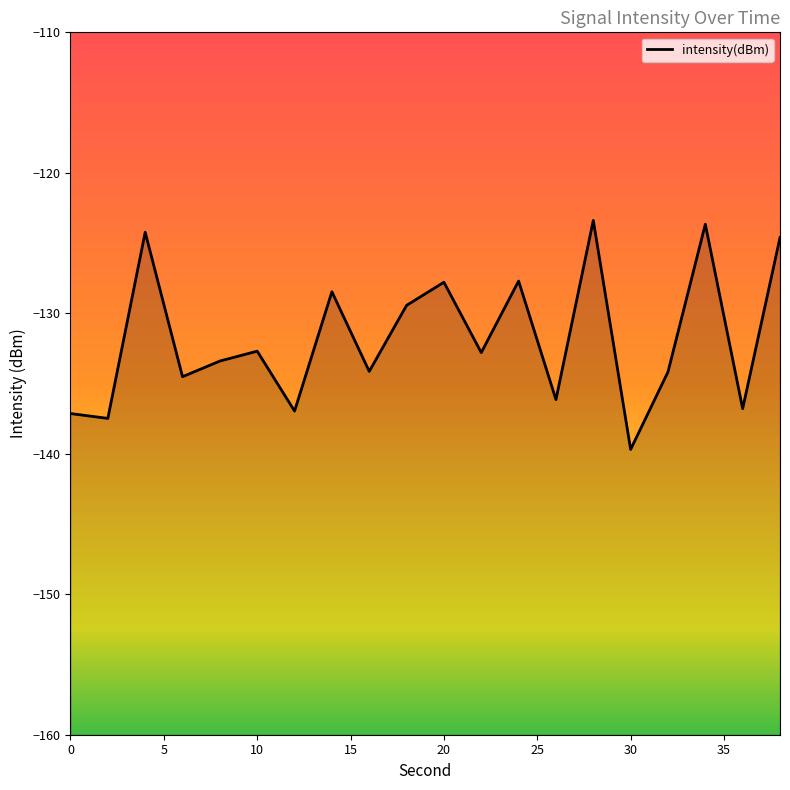

How many values exceed -132?

8